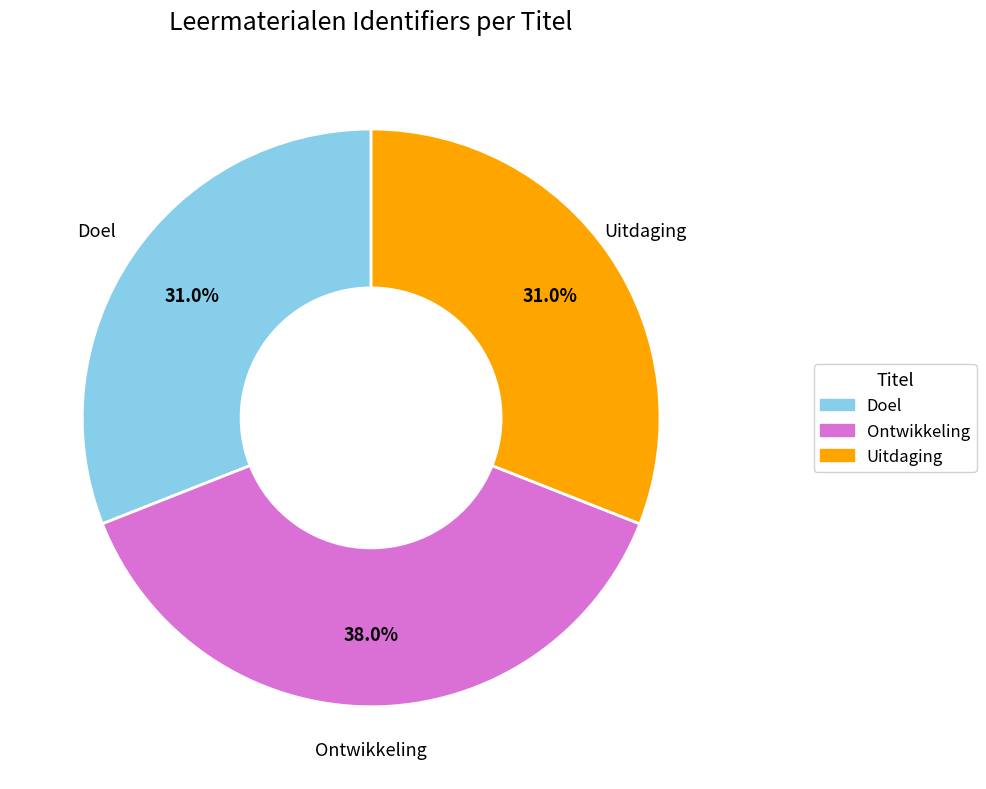

True or false: Uitdaging accounts for 31% of the total.

True